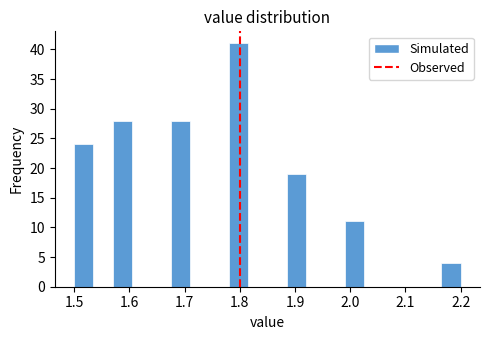

Around what value on the x-axis is the tallest bar? Give the approximate position of its centre, as read against the axis.

1.80